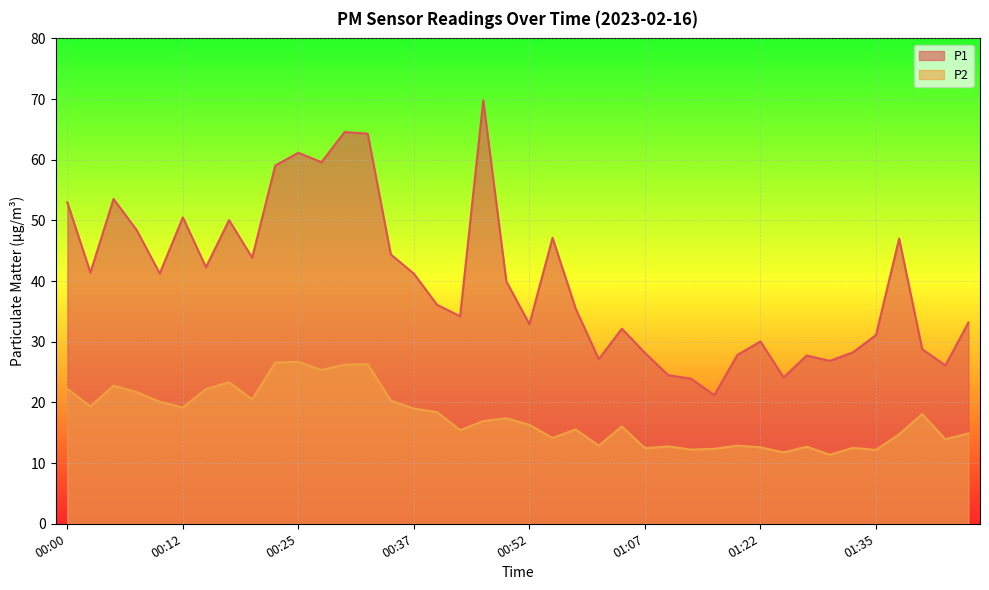

At which label does P1 reach its minimum?

01:18